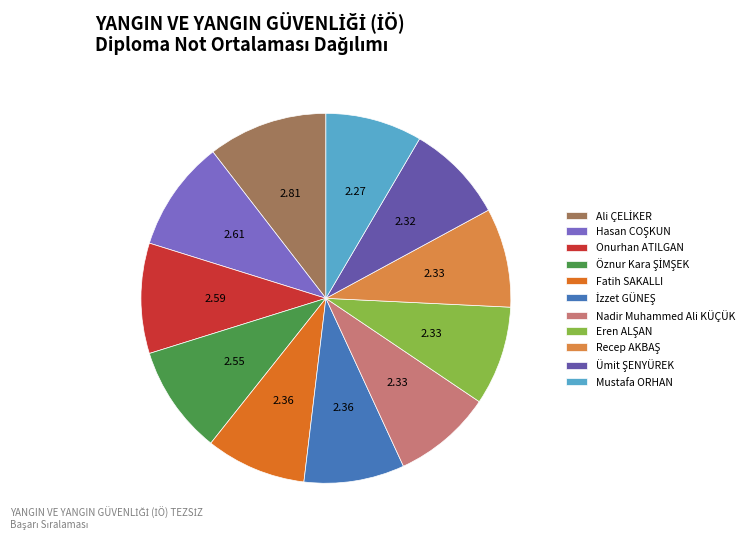

Is Nadir Muhammed Ali KÜÇÜK the majority of the pie?

No